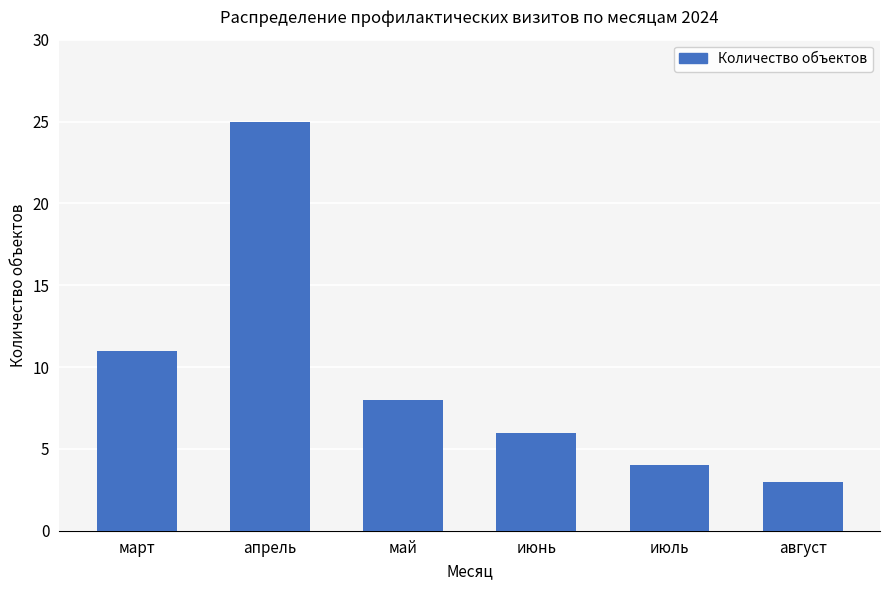

What is the difference between the values at июль and август?

1